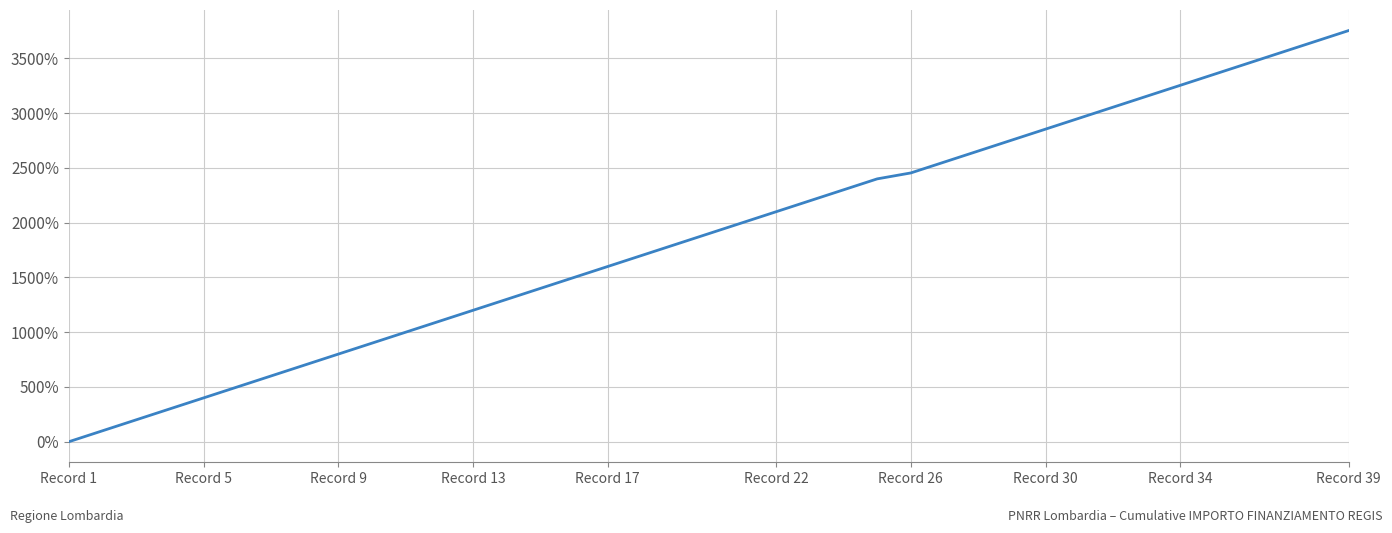

What is the difference between the maximum and minimum values?

3754.3